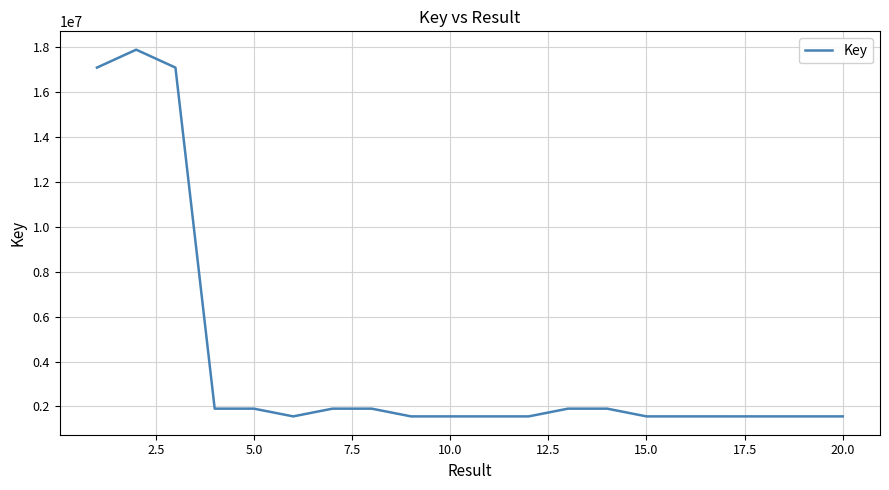

What is the greatest value displayed?

17900489